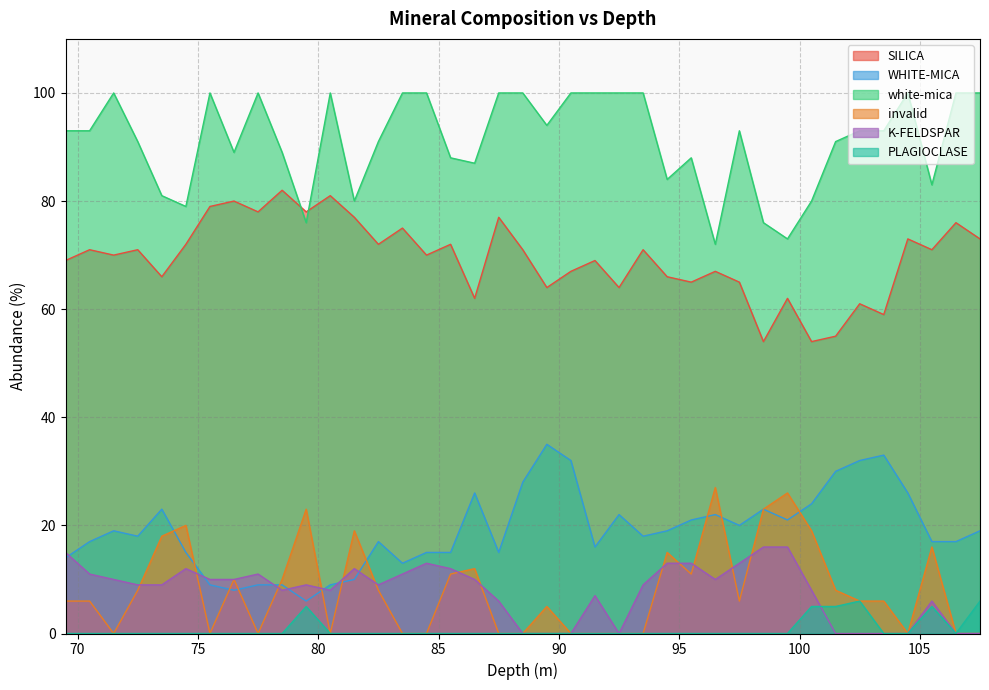

In SILICA, how many points are higher than both neighbors (excluding endpoints)?

15